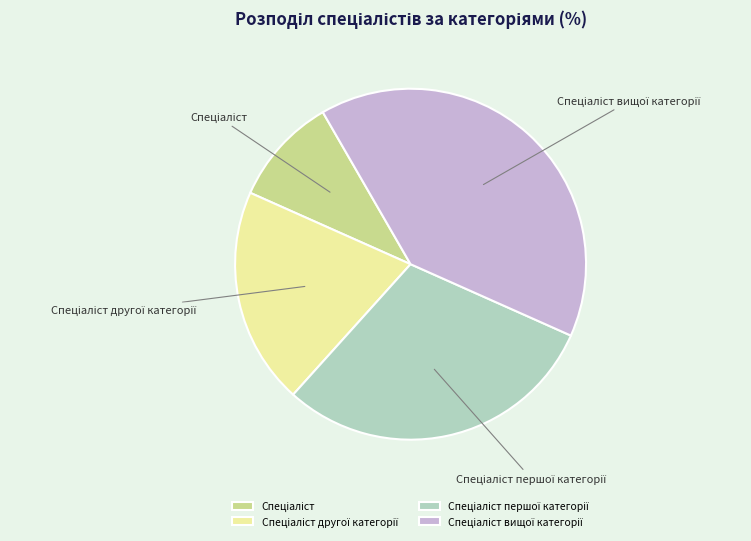

Does any single category account for the majority?

No